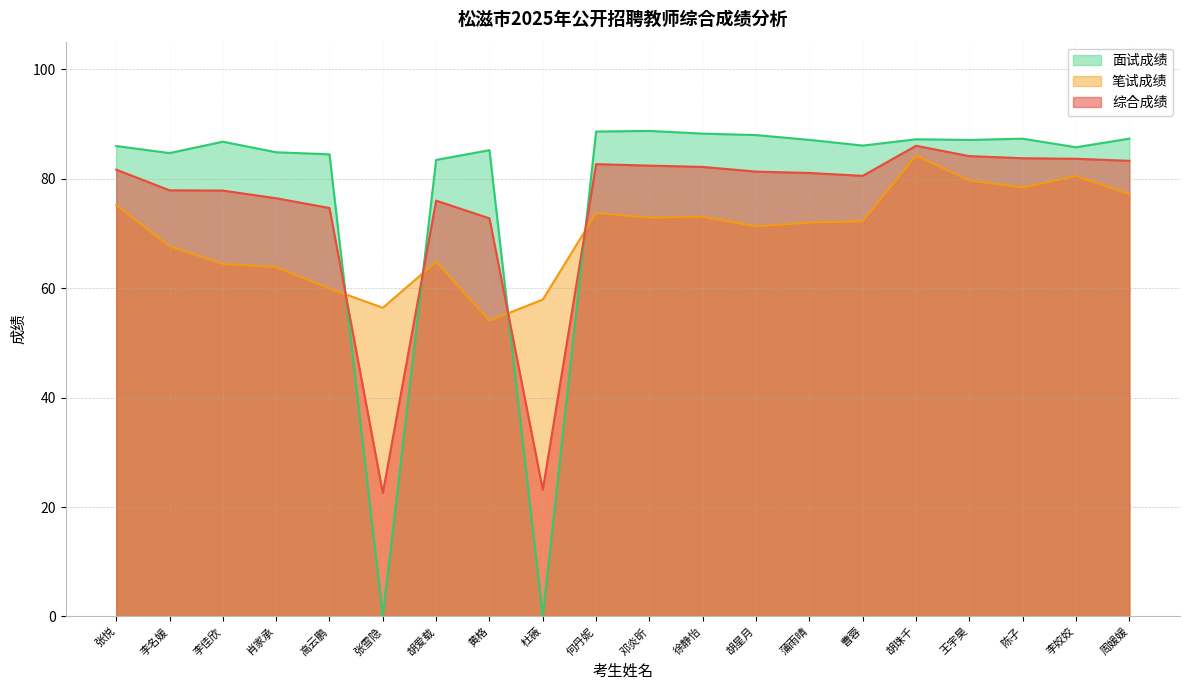

Reading left to right, extract all data points from this chart.

综合成绩: 张悦=81.6	李名媛=77.8	李佳欣=77.8	肖家承=76.4	高云鹏=74.6	张雪隐=22.6	胡爱载=76.0	黄格=72.7	杜薇=23.2	何丹妮=82.6	邓炎昕=82.4	徐静怡=82.1	胡星月=81.3	蒲雨晴=81.0	曹蓉=80.5	胡珠千=86.0	王宇昊=84.1	陈子=83.7	李姣姣=83.6	周媛媛=83.2
笔试成绩: 张悦=75.2	李名媛=67.7	李佳欣=64.4	肖家承=63.8	高云鹏=59.9	张雪隐=56.4	胡爱载=64.8	黄格=54.0	杜薇=57.9	何丹妮=73.7	邓炎昕=72.8	徐静怡=73.0	胡星月=71.2	蒲雨晴=72.0	曹蓉=72.2	胡珠千=84.2	王宇昊=79.7	陈子=78.3	李姣姣=80.5	周媛媛=77.2
面试成绩: 张悦=85.9	李名媛=84.7	李佳欣=86.7	肖家承=84.8	高云鹏=84.4	张雪隐=0.0	胡爱载=83.4	黄格=85.2	杜薇=0.0	何丹妮=88.6	邓炎昕=88.7	徐静怡=88.2	胡星月=87.9	蒲雨晴=87.1	曹蓉=86.0	胡珠千=87.2	王宇昊=87.0	陈子=87.3	李姣姣=85.7	周媛媛=87.3